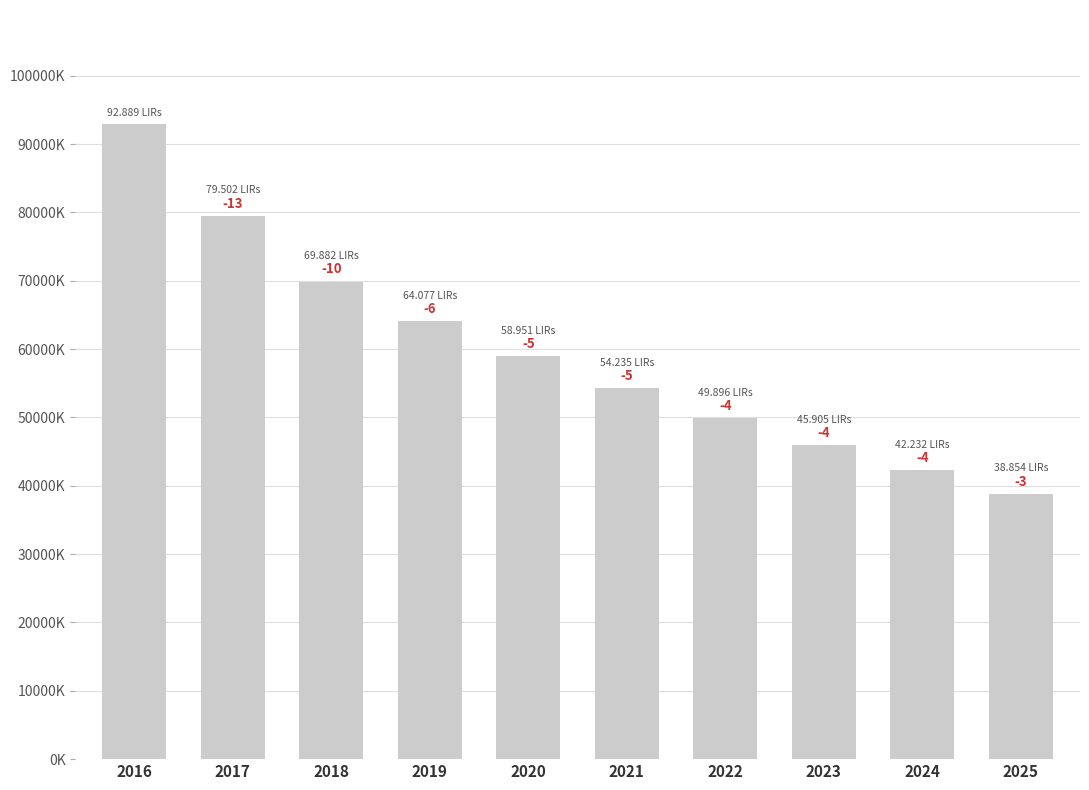

Are the bars horizontal?

No